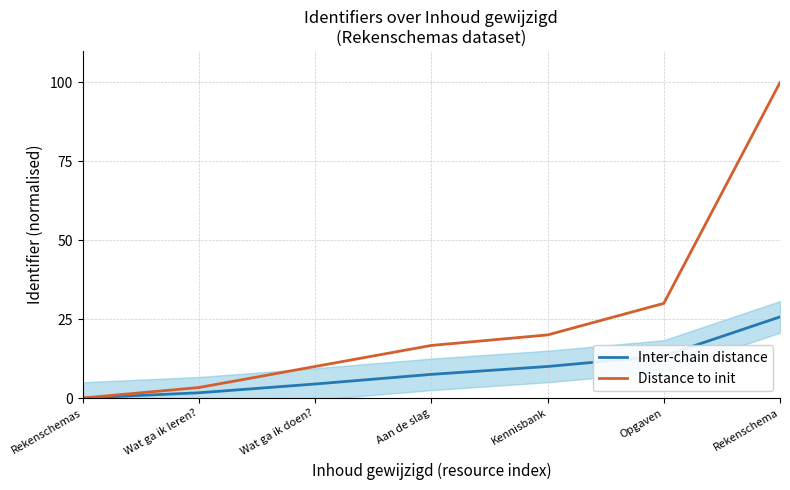

What is the difference between the maximum and minimum values in the Distance to init series?

100.0